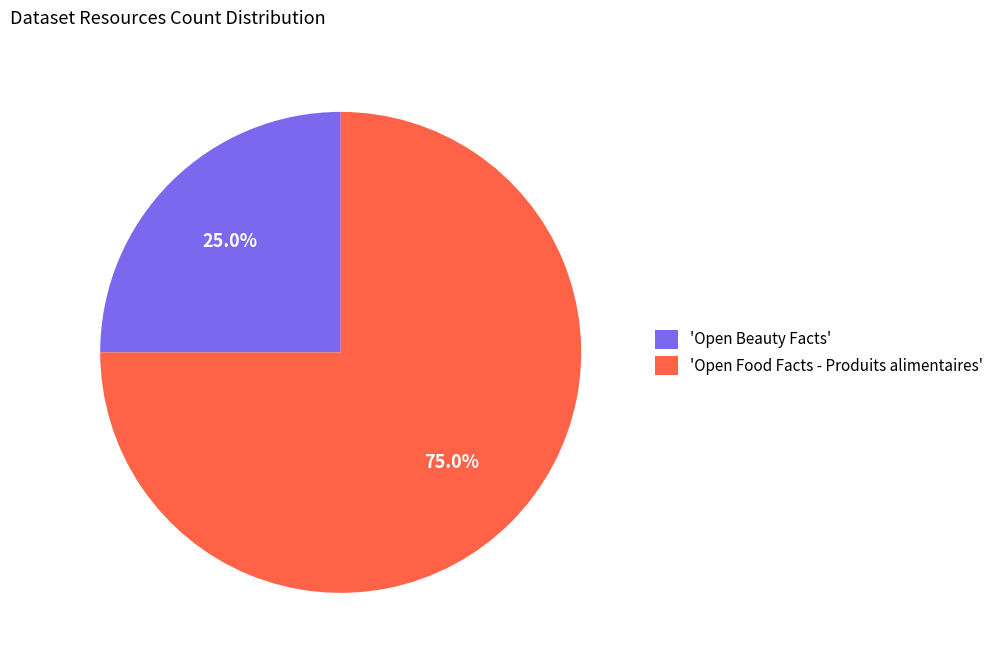

Which has a higher value, 'Open Beauty Facts' or 'Open Food Facts - Produits alimentaires'?

'Open Food Facts - Produits alimentaires'